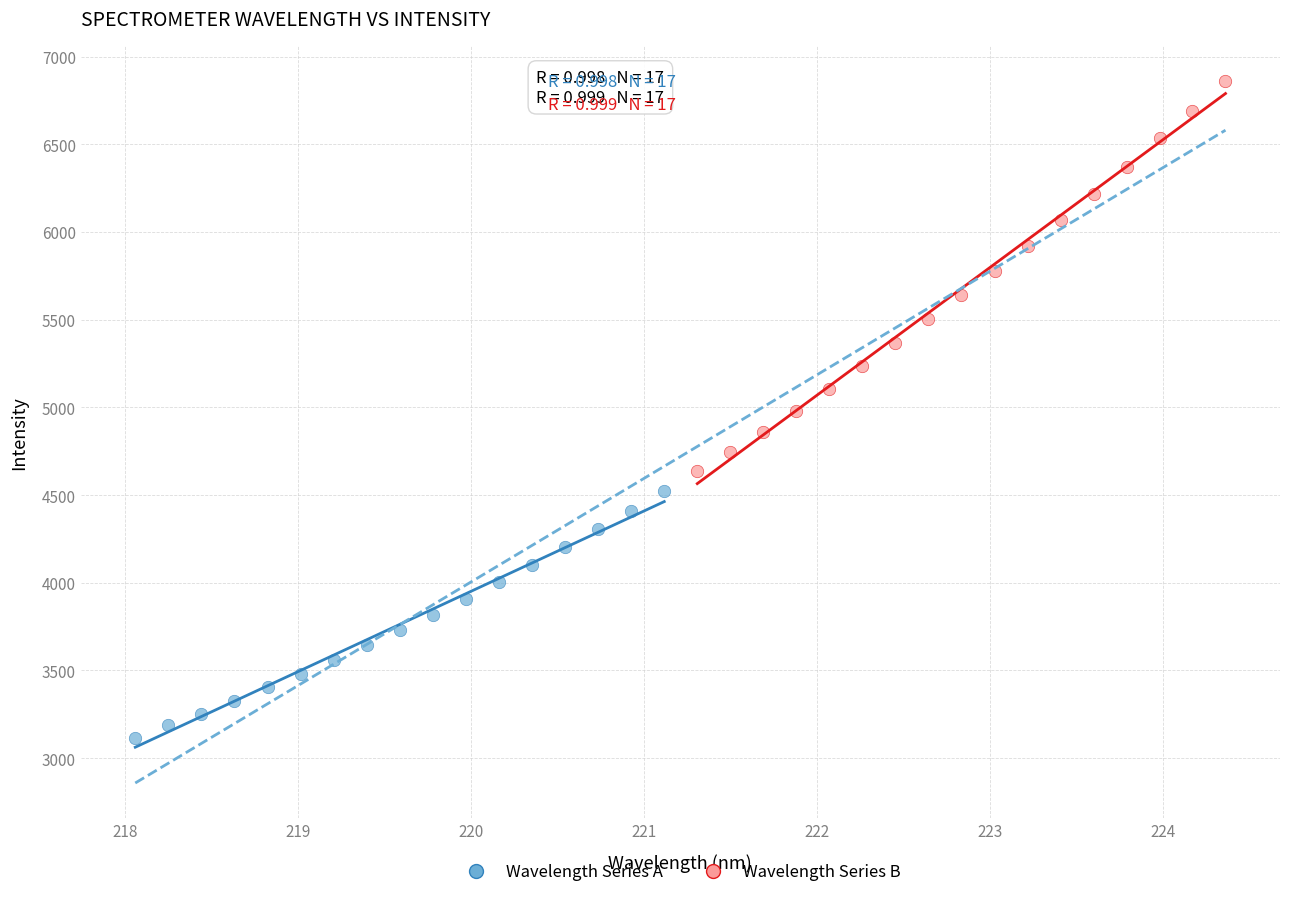

Which series contains the lowest Y value?

Wavelength Series A